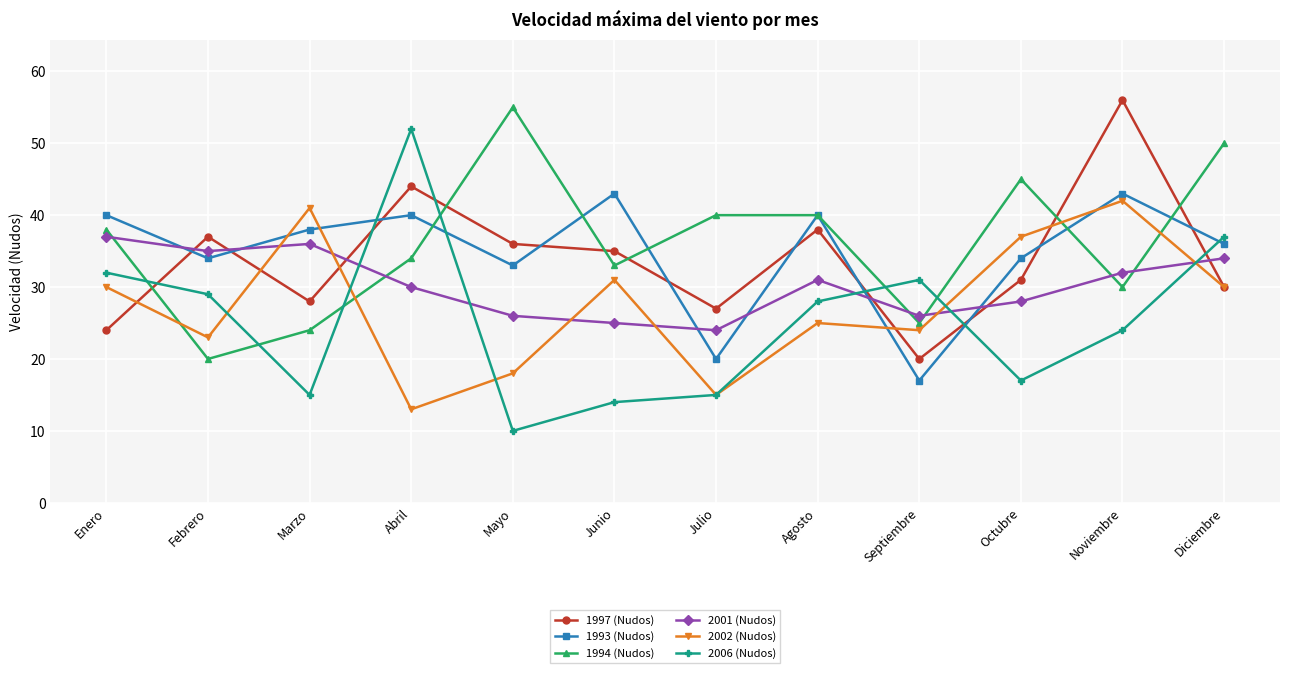

How many interior local valleys does the 2006 (Nudos) series have?

3